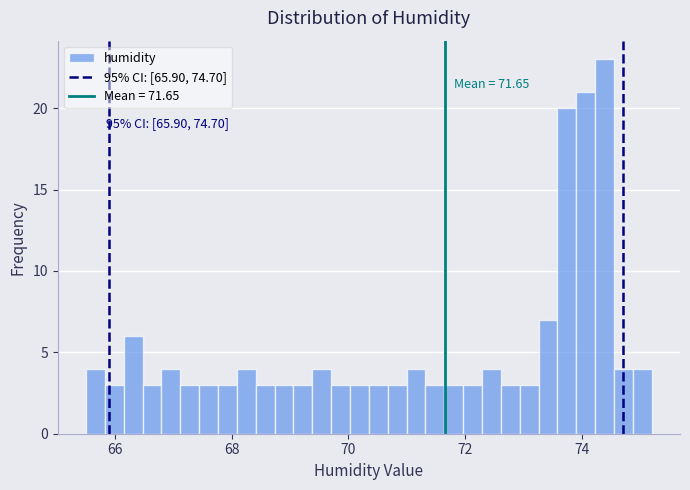

Around what value on the x-axis is the tallest bar? Give the approximate position of its centre, as read against the axis.

74.4